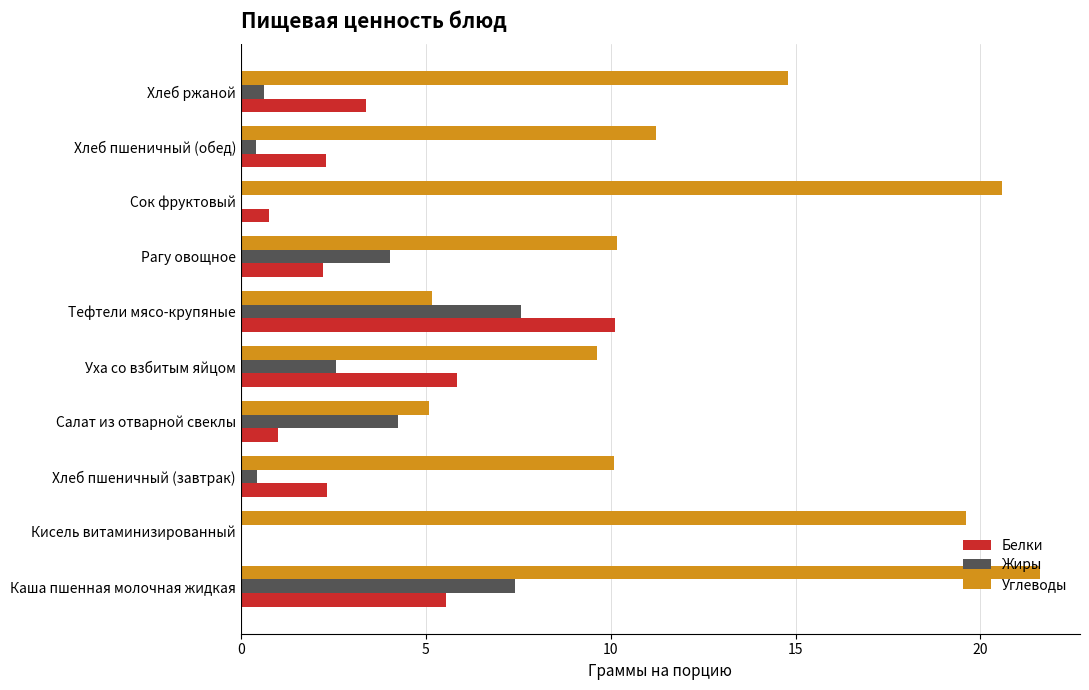

How many values in the Белки series exceed 2?

7